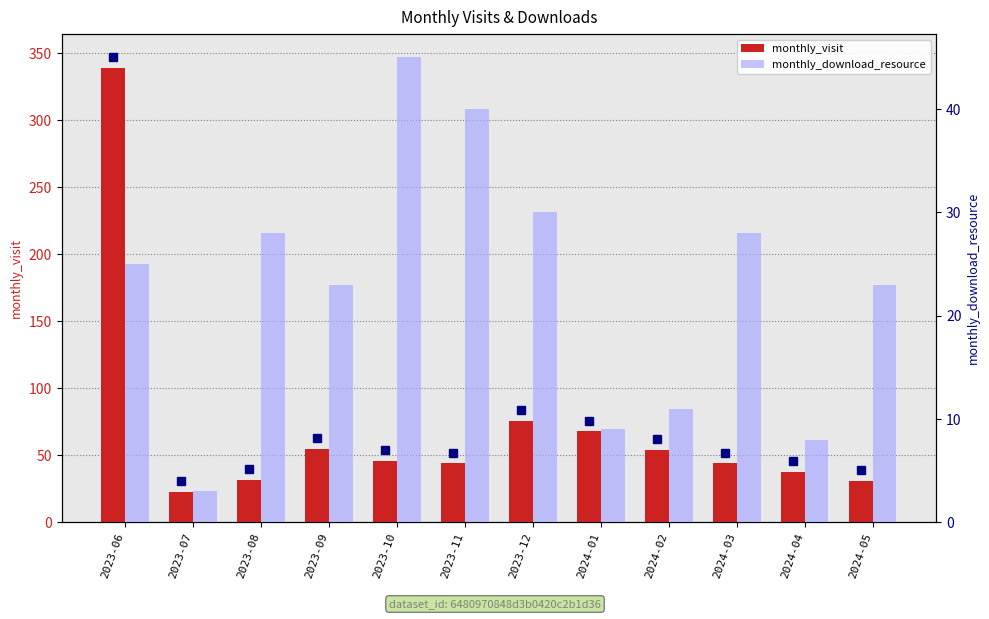

Are the bars grouped side by side (vs. stacked)?

Yes